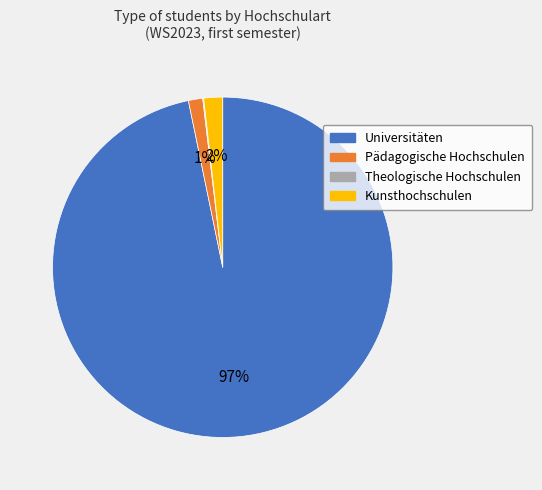

Combined, do Pädagogische Hochschulen and Universitäten account for over 50%?

Yes